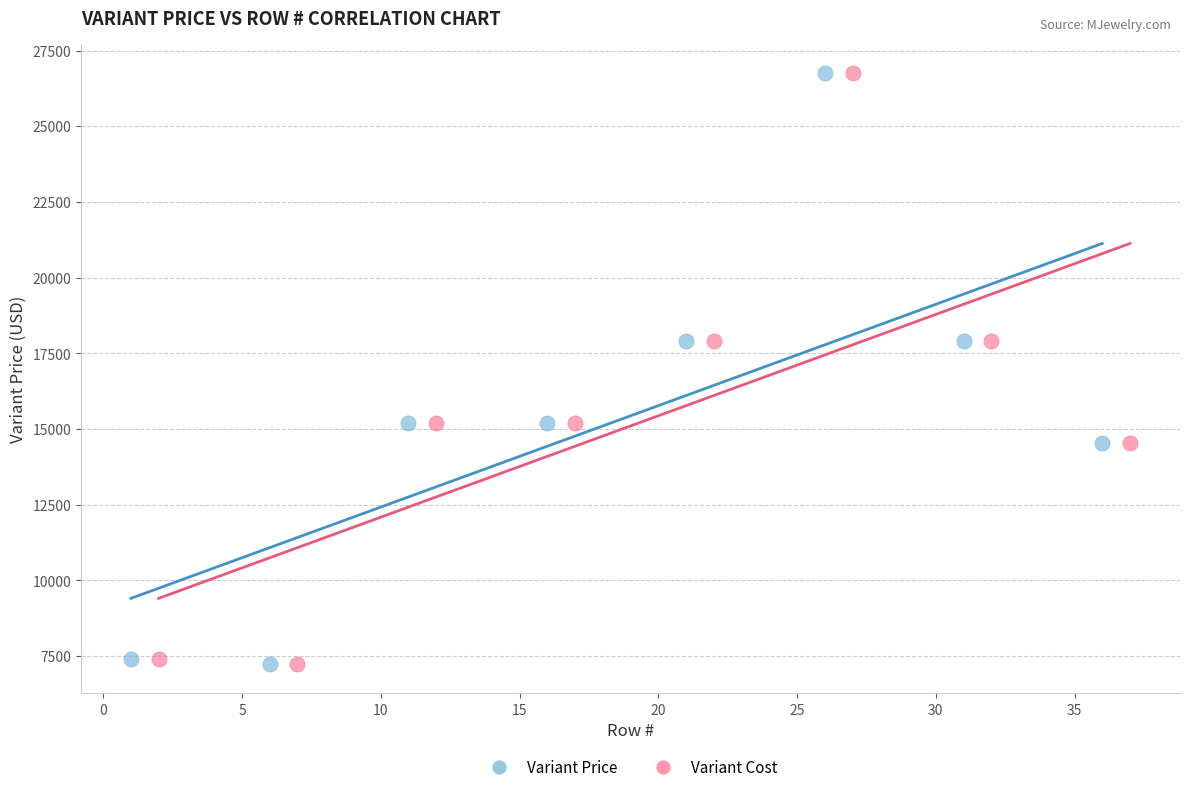

What are all the series names shown in the legend?

Variant Price, Variant Cost